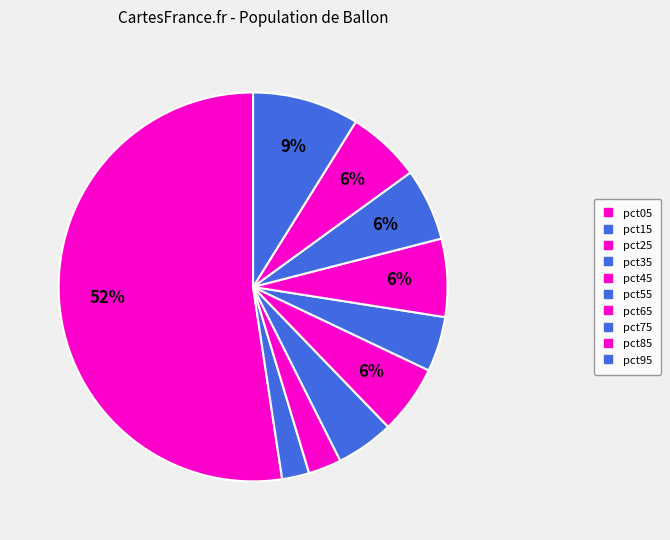

How many slices are in this pie chart?

10